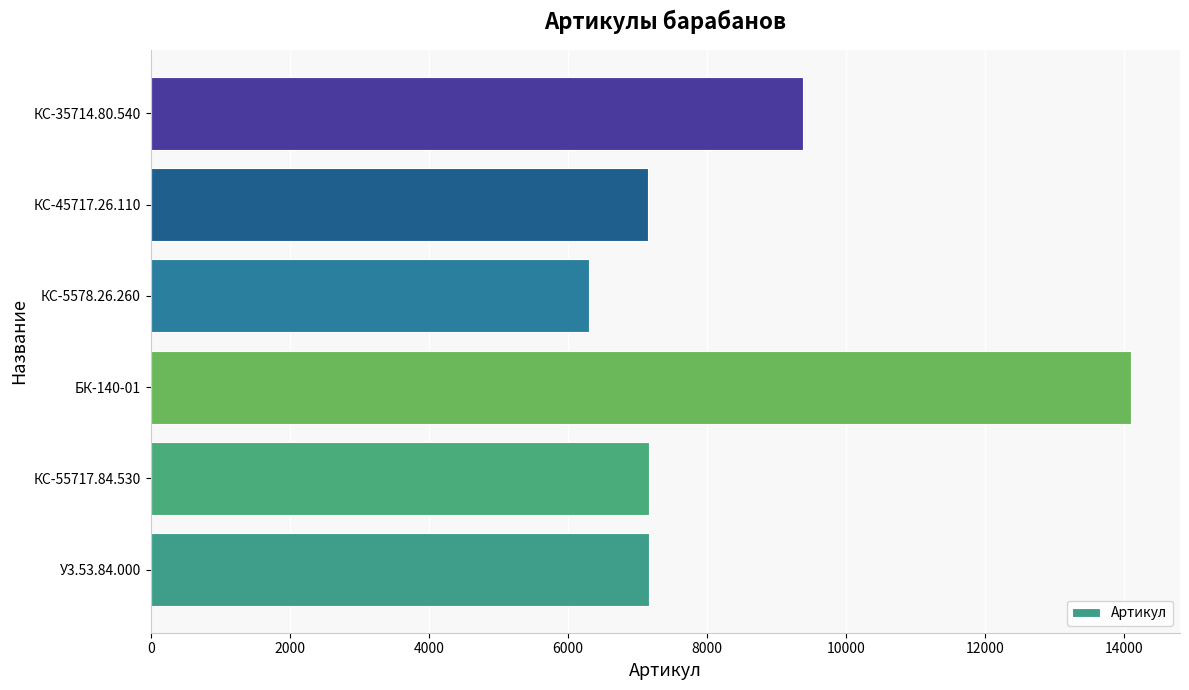

What is the difference between the values at КС-35714.80.540 and КС-5578.26.260?

3087